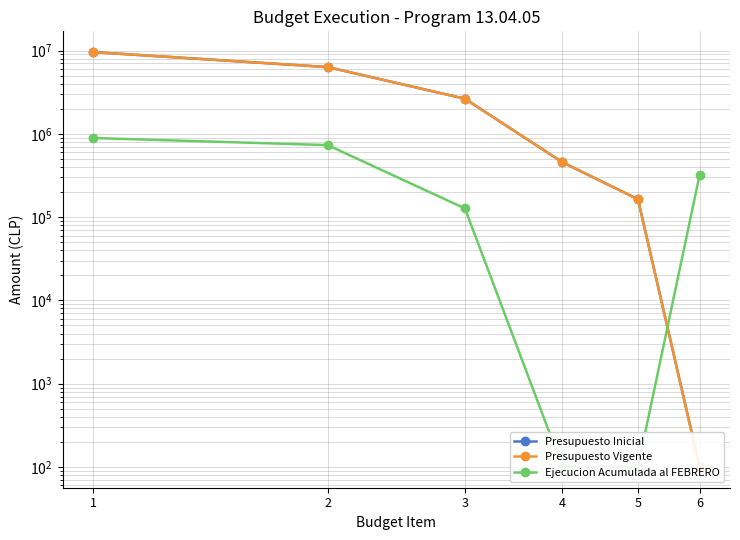

At 3, list the series in order from largest to smallest.

Presupuesto Inicial, Presupuesto Vigente, Ejecucion Acumulada al FEBRERO